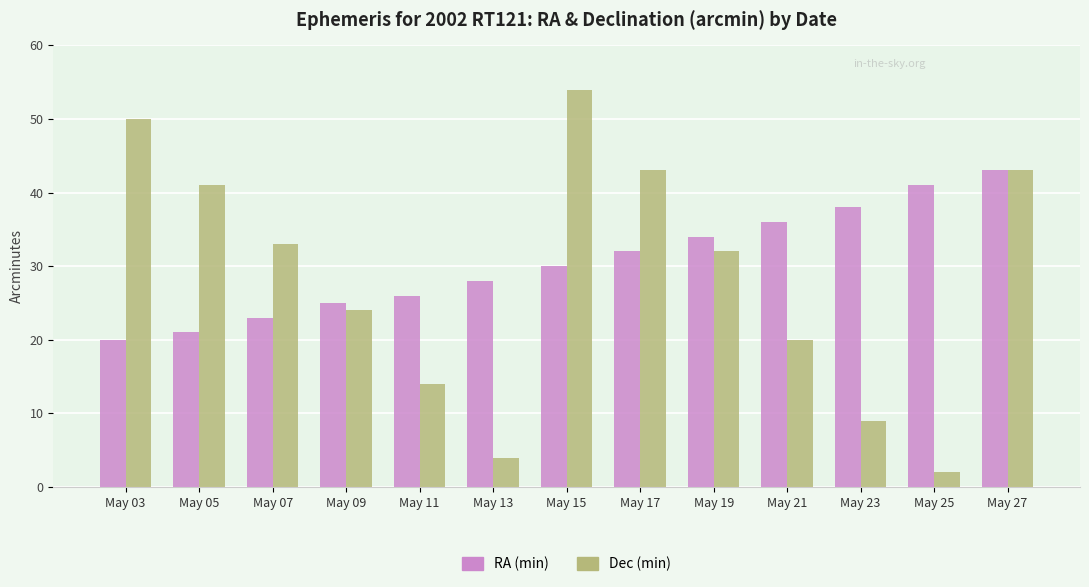

Reading left to right, extract all data points from this chart.

RA (min): 20	21	23	25	26	28	30	32	34	36	38	41	43
Dec (min): 50	41	33	24	14	4	54	43	32	20	9	2	43